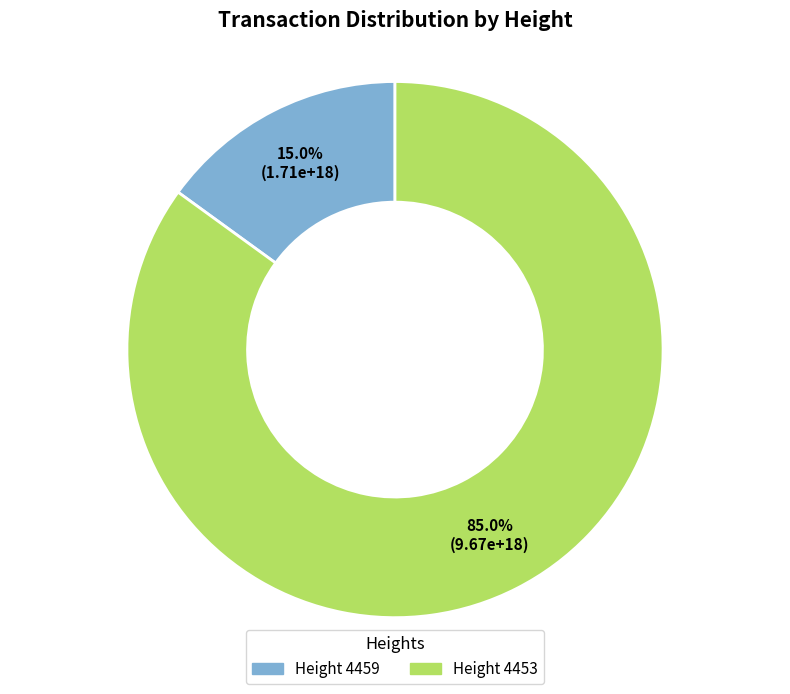

Is there a majority slice in this chart?

Yes